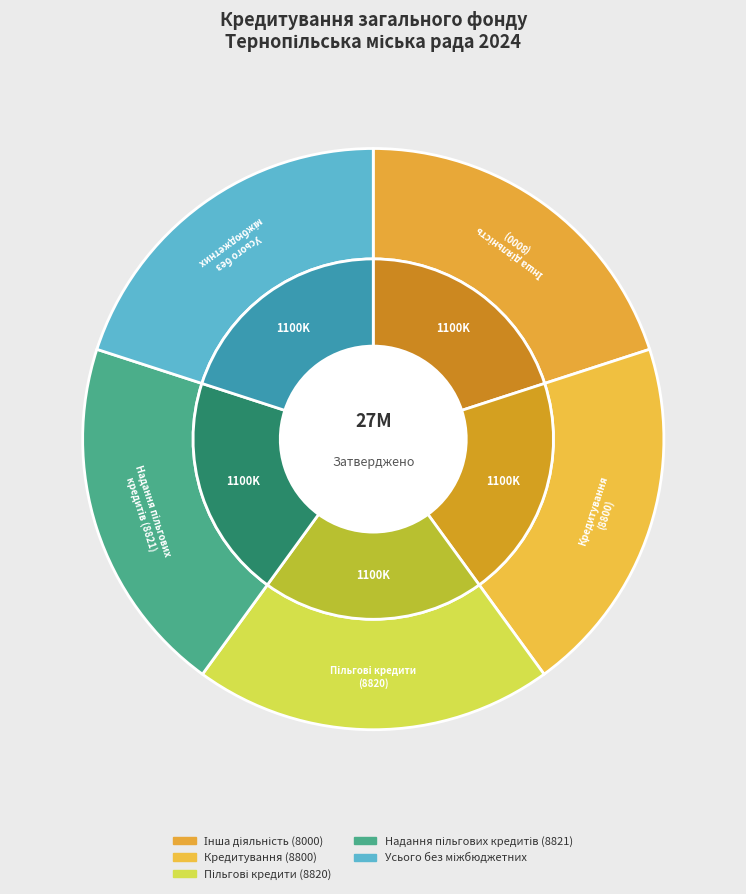

How many slices are in this pie chart?

5